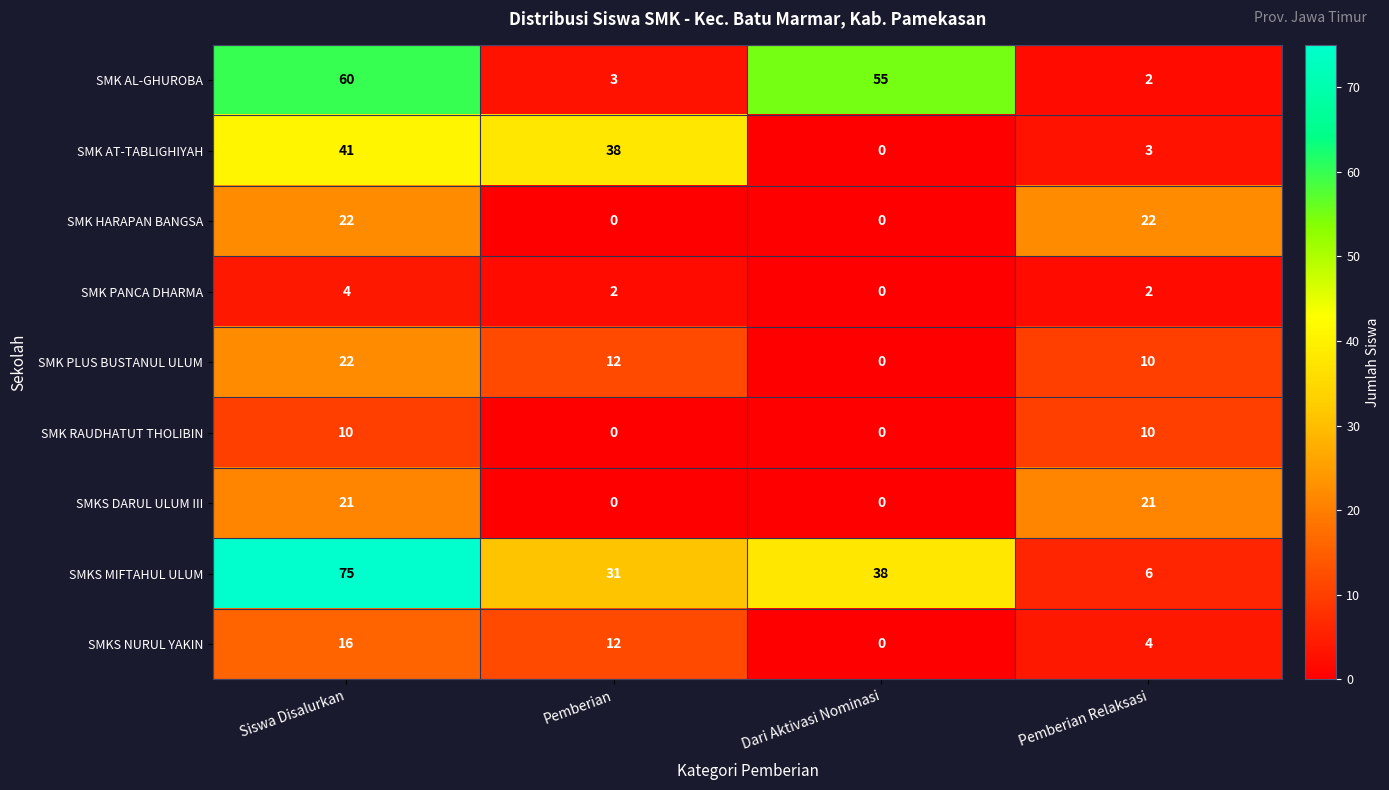

What is the difference between the SMK RAUDHATUT THOLIBIN values at Dari Aktivasi Nominasi and Pemberian Relaksasi?

10